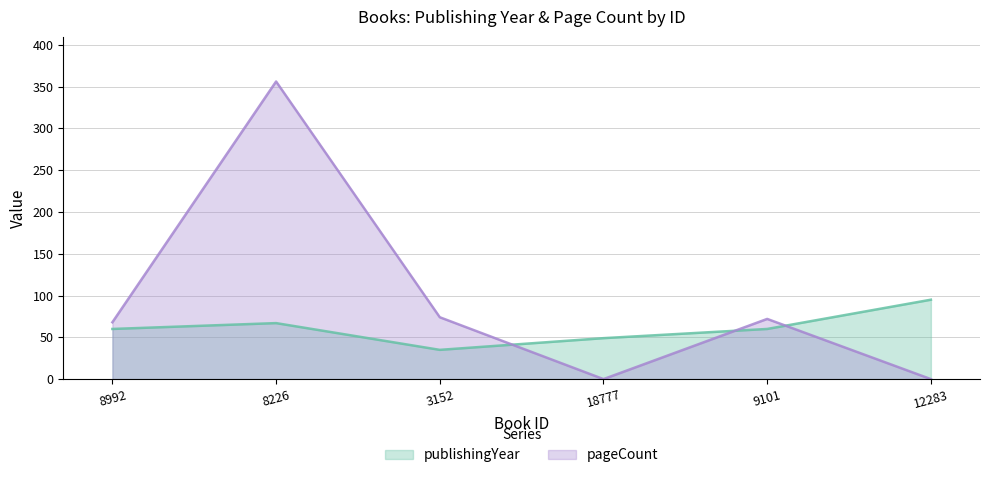

True or false: publishingYear and pageCount cross at least once.

True